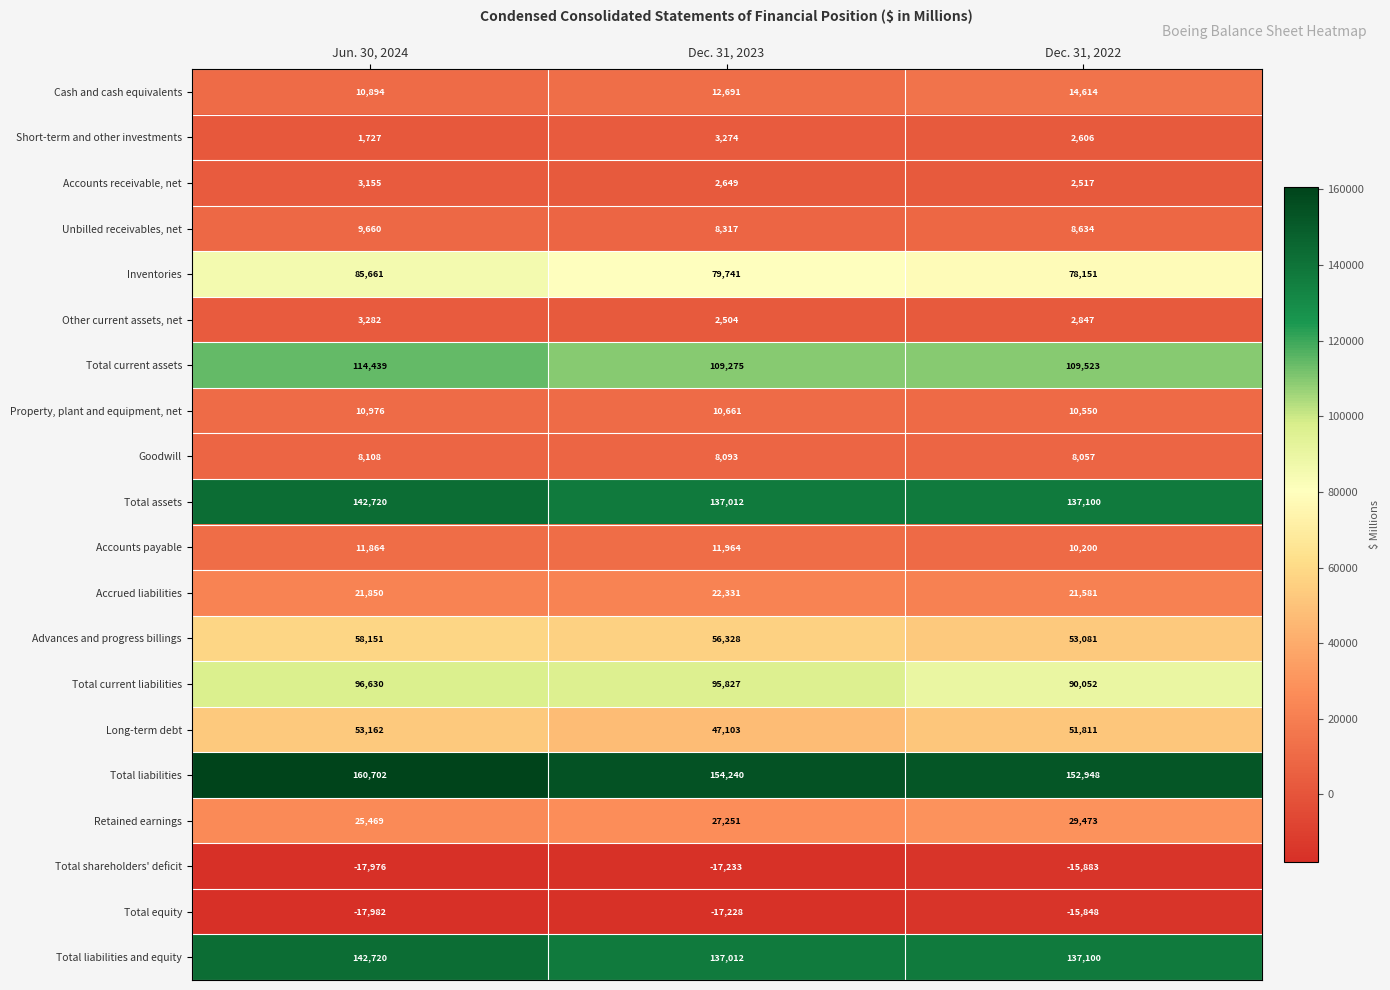

The Retained earnings series shows 27251 at Dec. 31, 2023. True or false?

True